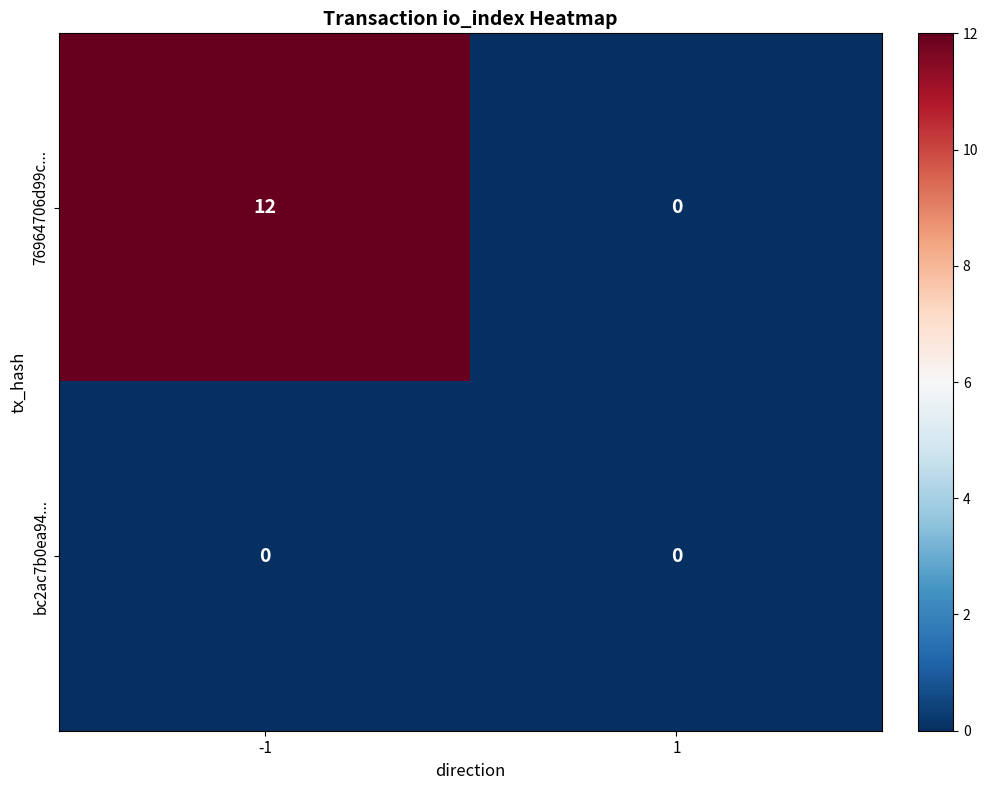

List the series in order of their overall mean, highest first.

76964706d99c..., bc2ac7b0ea94...